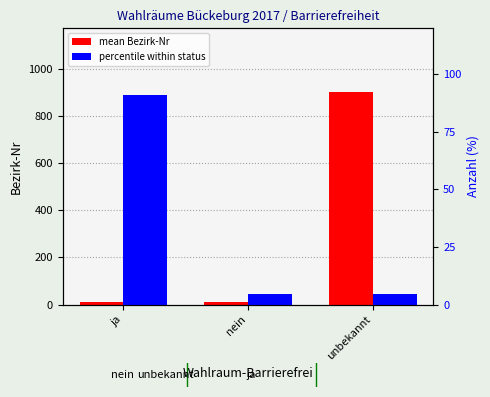

Is it true that percentile within status equals 1.3 at nein?

False